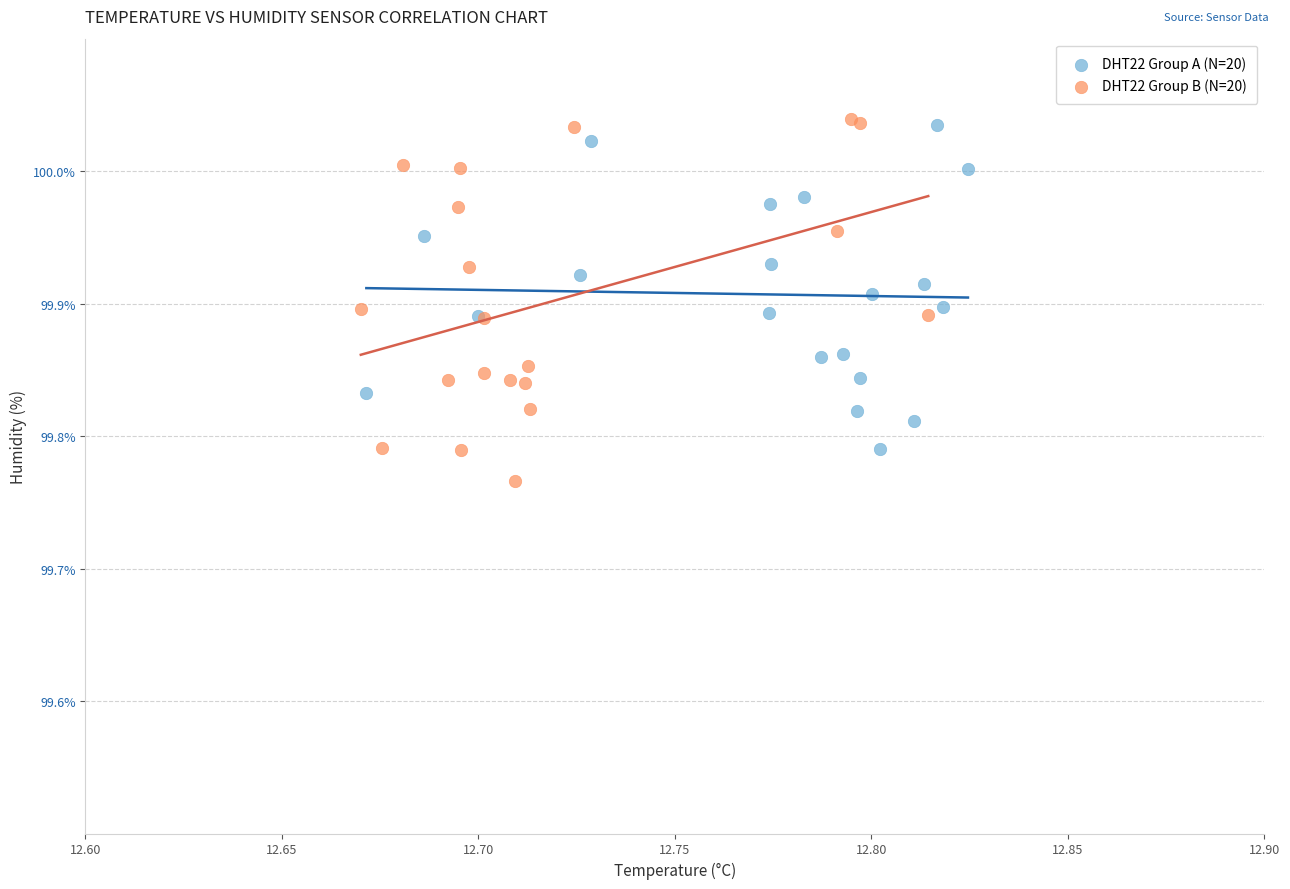

Which series contains the lowest Y value?

DHT22 Group B (N=20)